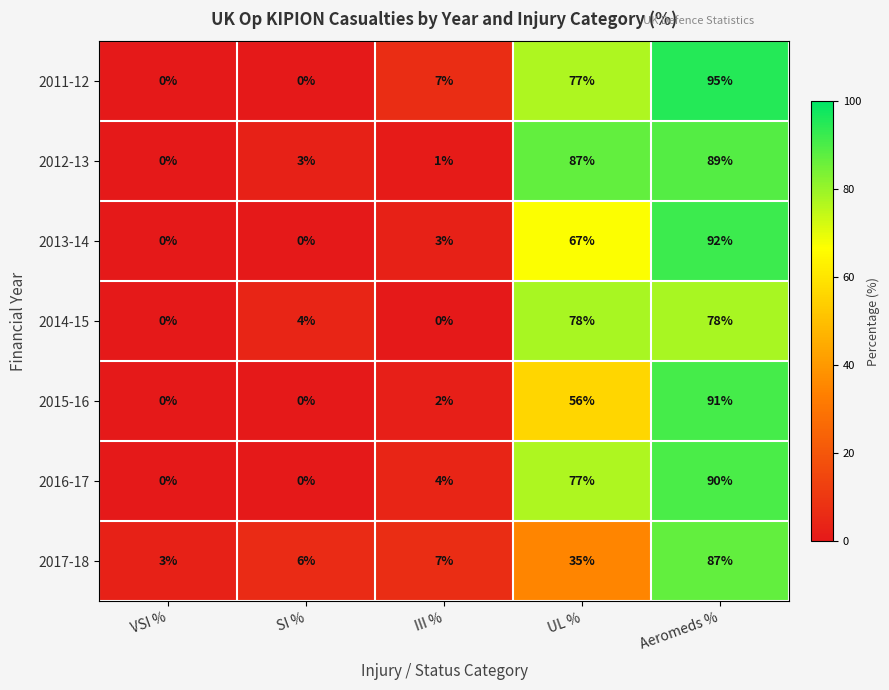

At which category is the sum across all series the highest?

Aeromeds %